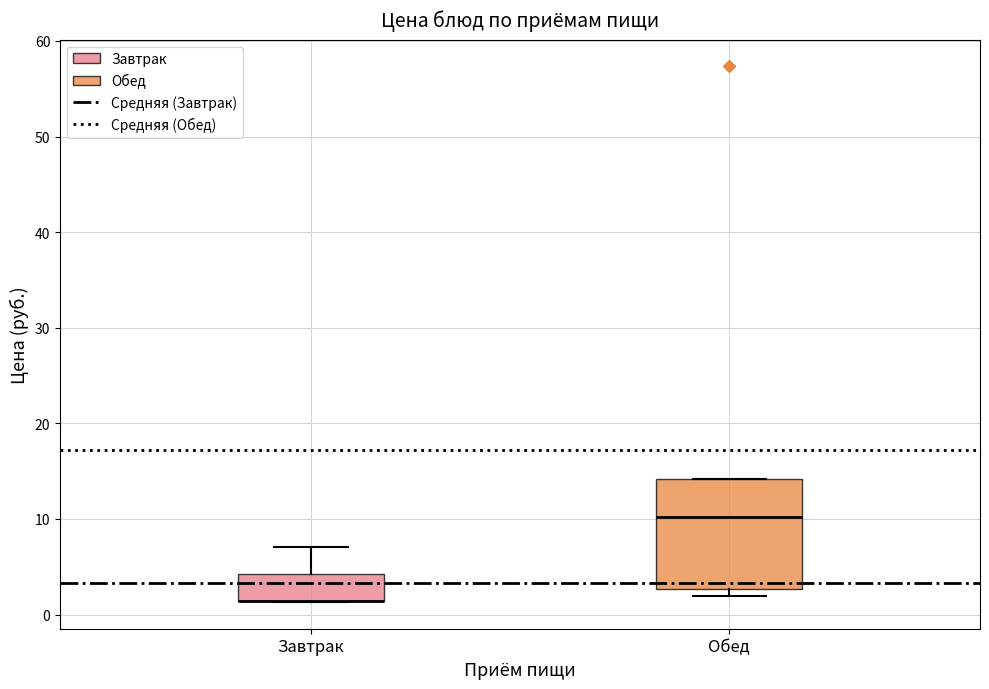

Reading left to right, read every box against the y-axis: the position of its median line, the range the box covers, and the ends of its whiskers. The values are not printed on the chart, so give them approximately, as read against the axis.

Завтрак: median 1 (drawn on the box's lower edge), box 1 to 4, whiskers 1 to 7
Обед: median 10, box 3 to 14, whiskers 2 to 14